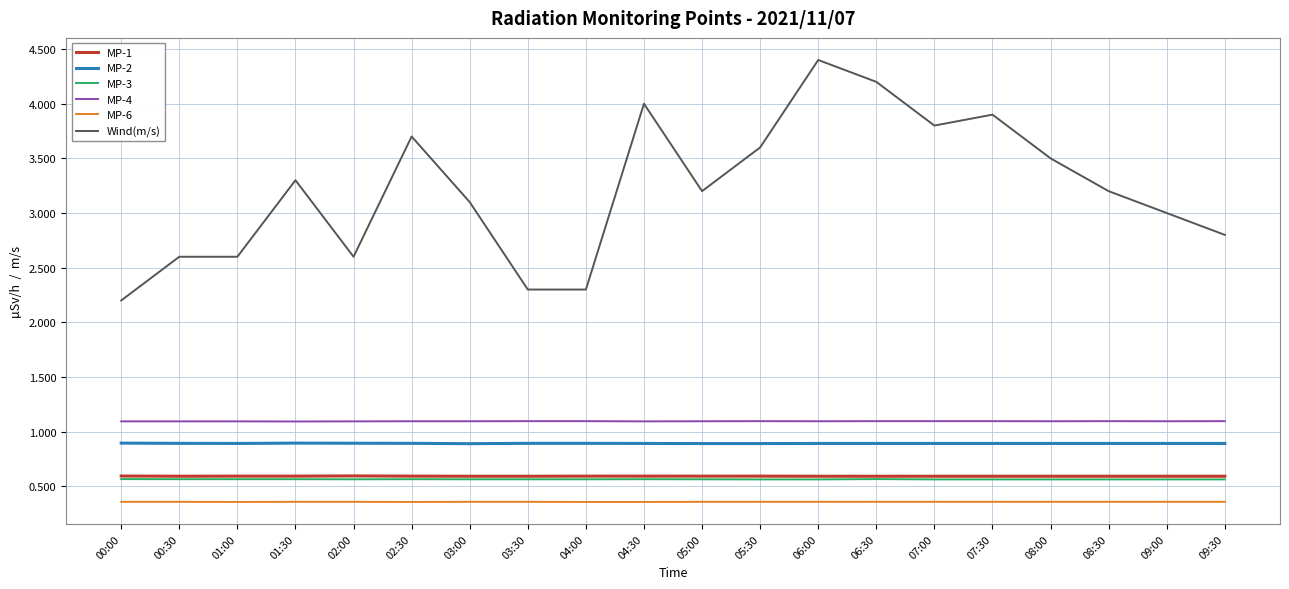

What is the difference between the highest and lowest values at 00:30?

2.2